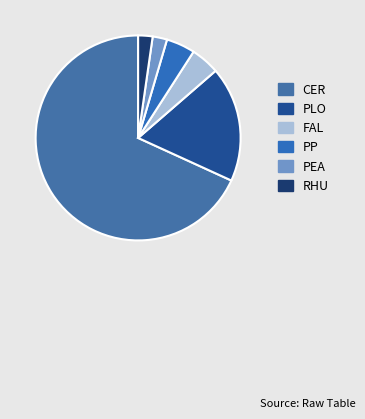

Count the number of slices in the pie.

6